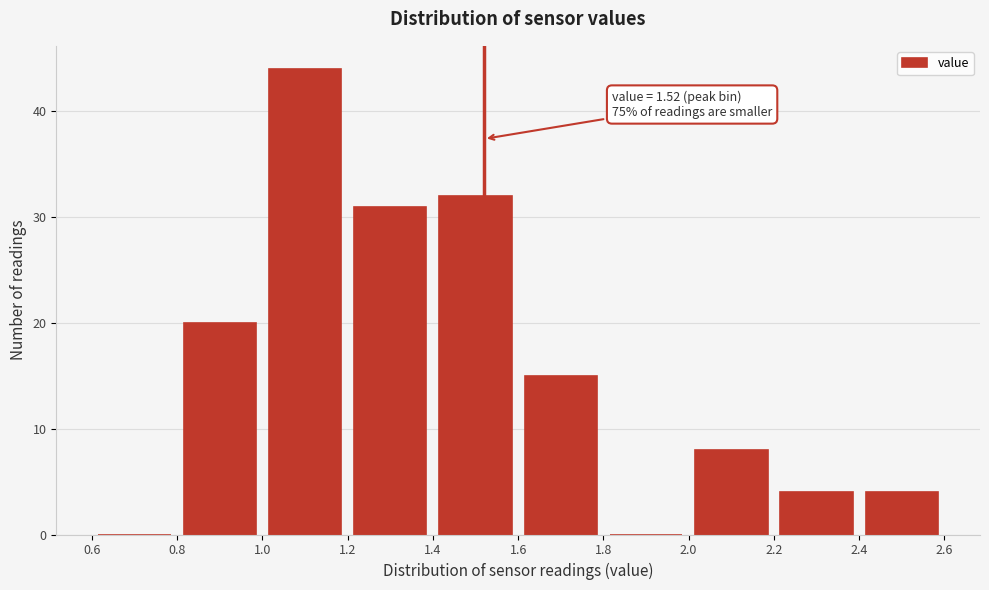

Which range on the x-axis has the tallest bar?

1.0 to 1.2